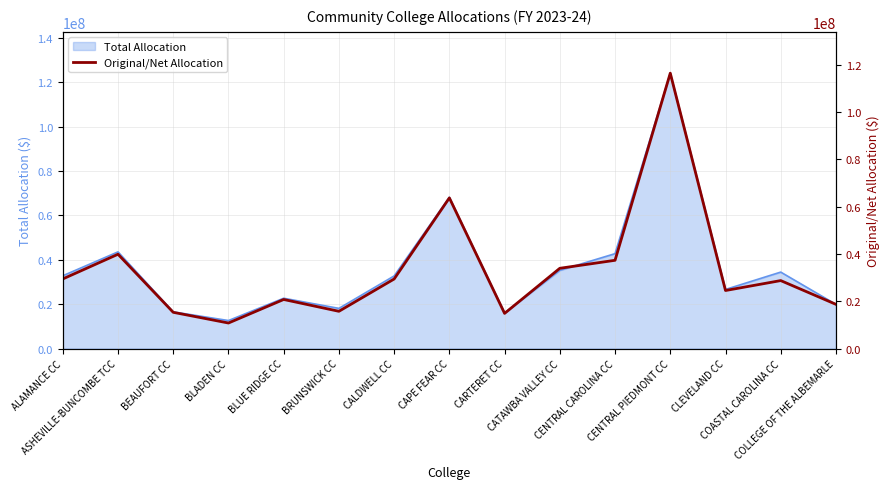

Does the chart display data point markers on the line(s)?

No